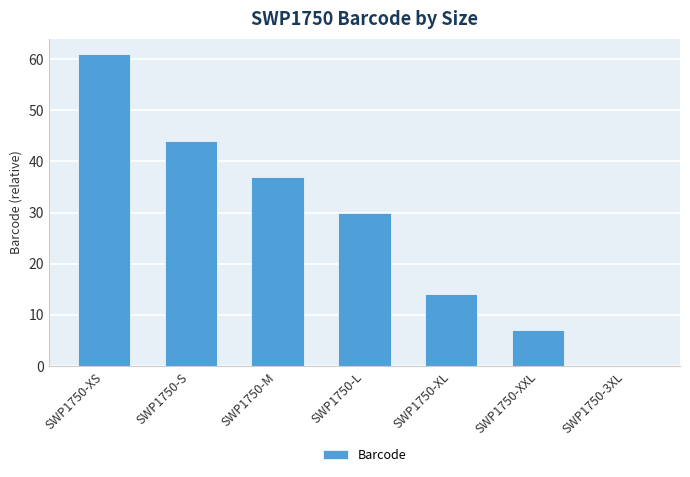

Are the bars horizontal?

No